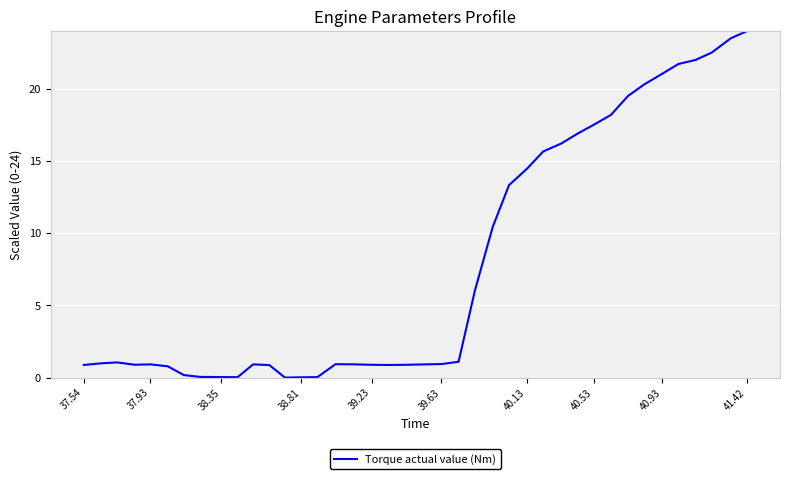

What is the maximum value shown in the chart?

24.0